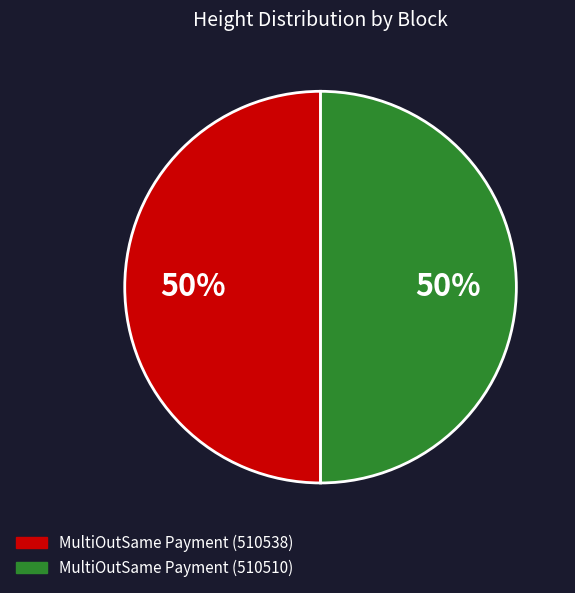

To the nearest percent, what is the average slice percentage?

50%